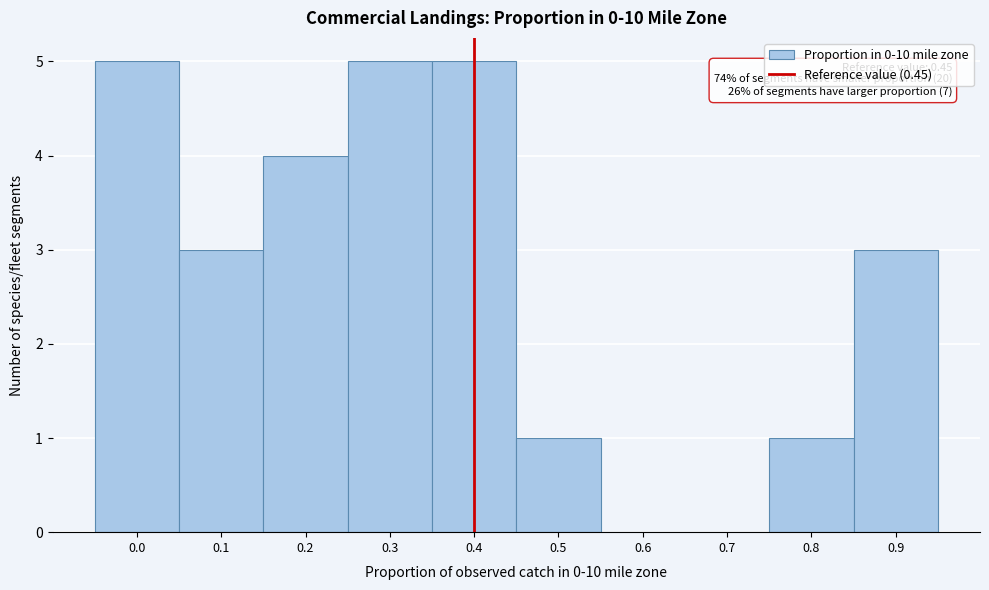

Reading right to left, extract all data points from this chart.

0.9=3	0.8=1	0.7=0	0.6=0	0.5=1	0.4=5	0.3=5	0.2=4	0.1=3	0.0=5